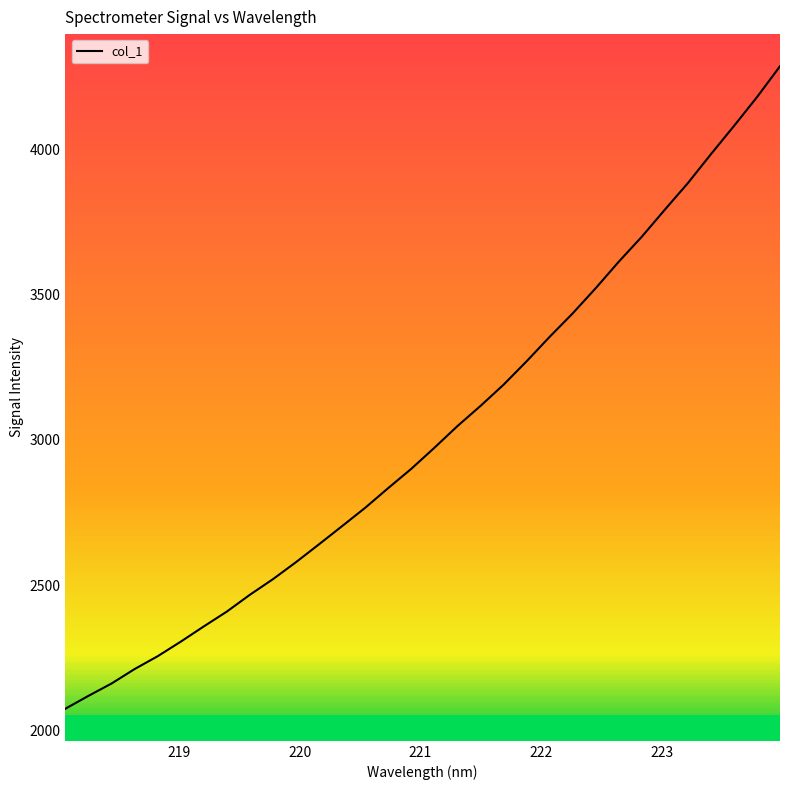

Count the number of categories in the chart.

32